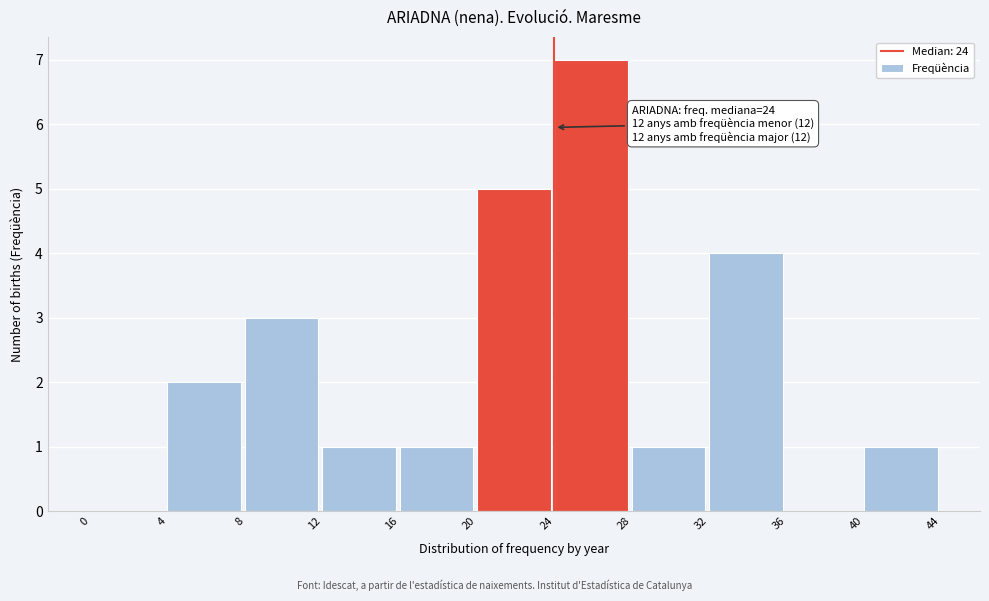

Which range on the x-axis has the tallest bar?

24 to 28